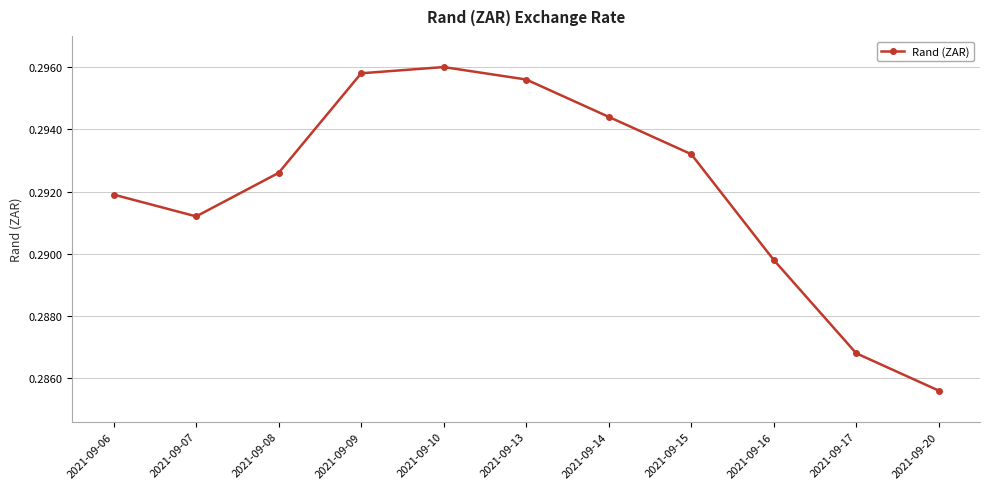

At which category does the data reach its first local peak?

2021-09-10